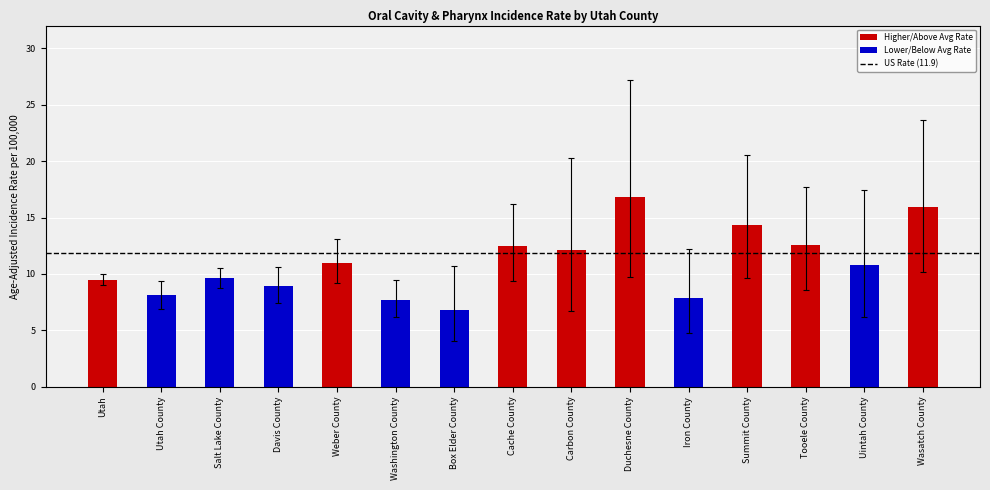

Which label corresponds to the largest value in the chart?

Duchesne County